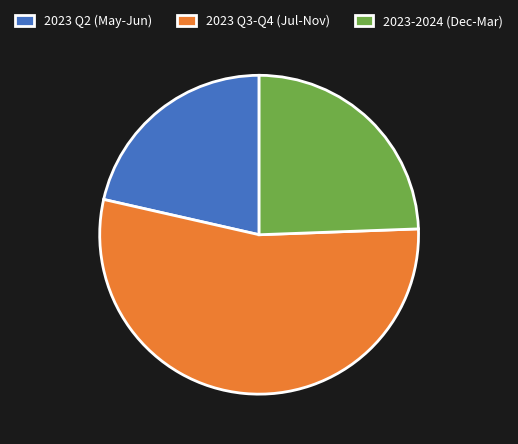

Between 2023 Q3-Q4 (Jul-Nov) and 2023-2024 (Dec-Mar), which is larger?

2023 Q3-Q4 (Jul-Nov)